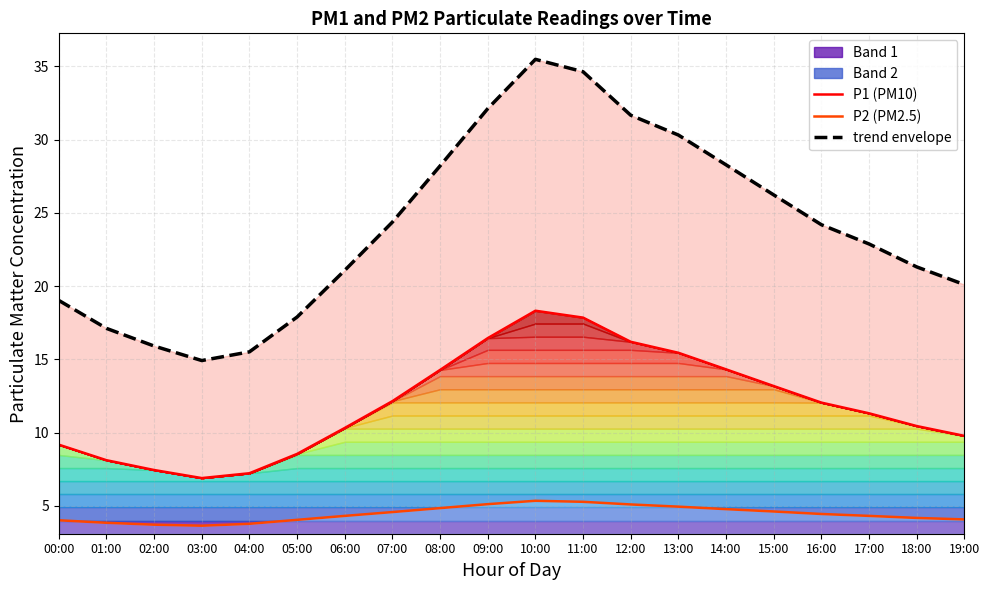

Between 04:00 and 19:00, which series saw the biggest shift?

trend envelope